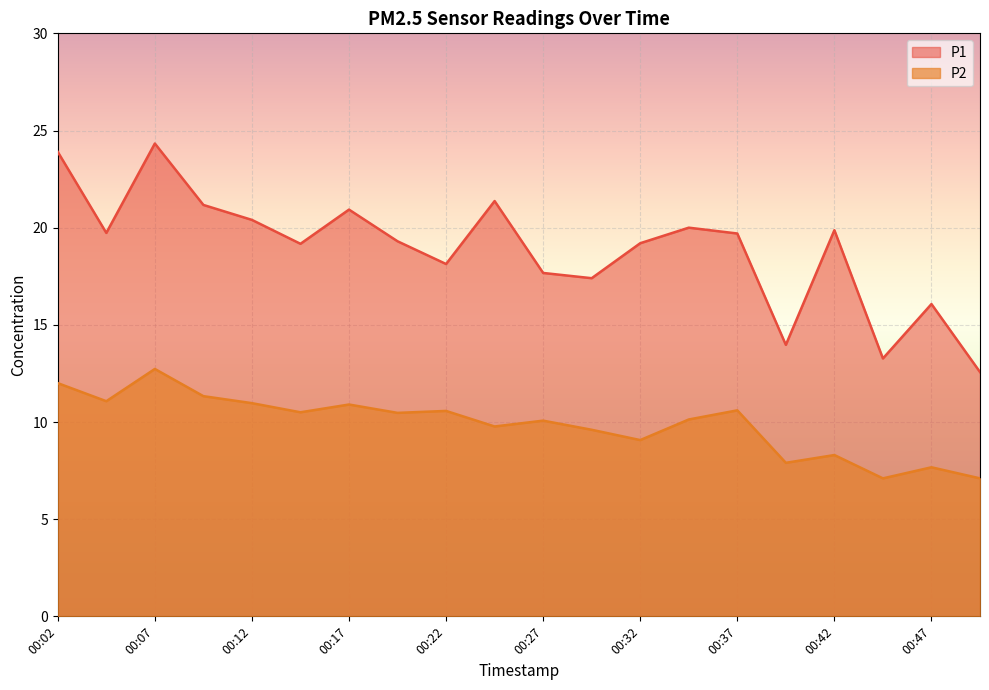

How many interior local valleys does the P2 series have?

7